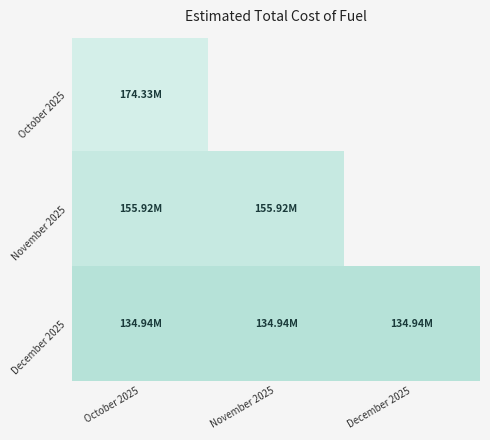

How many categories are shown in the chart?

3